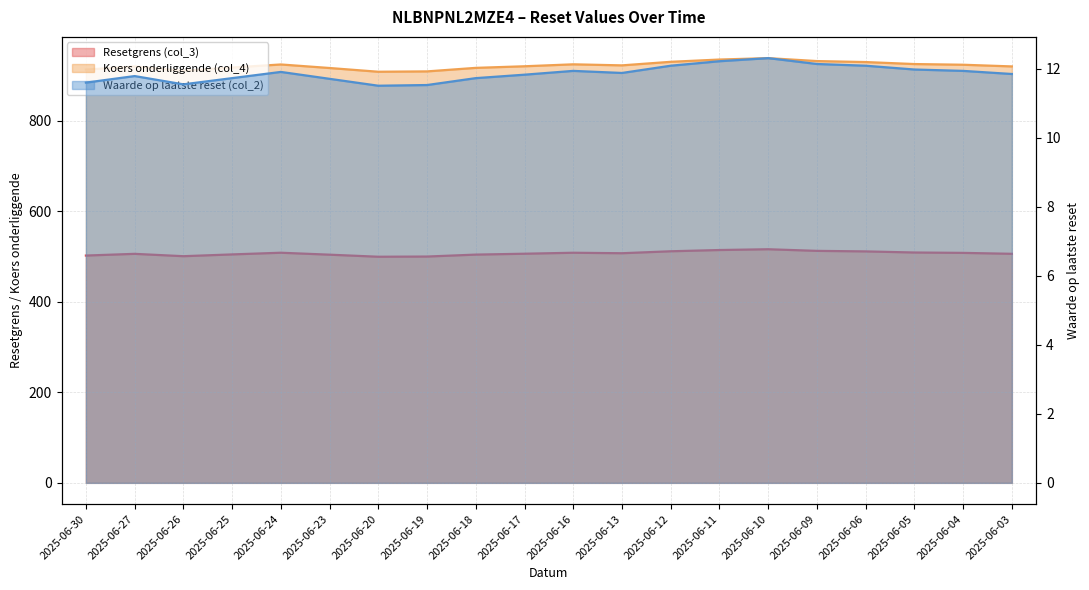

In Waarde op laatste reset (col_2), how many points are higher than both neighbors (excluding endpoints)?

4